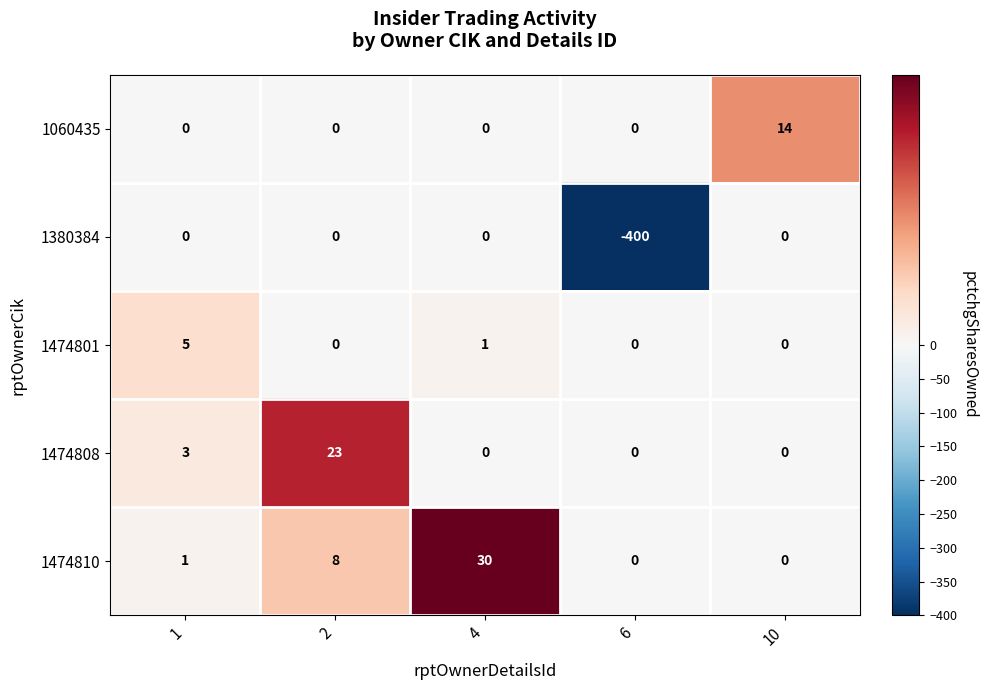

Count the number of data series in this chart.

5